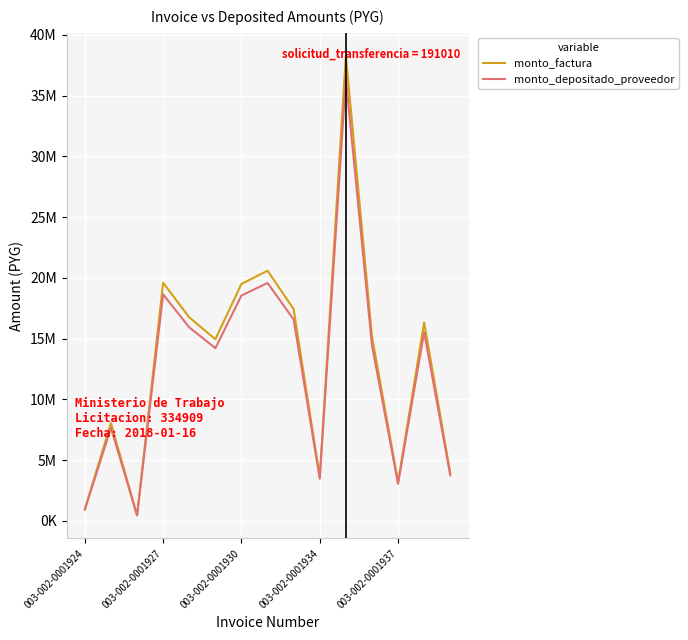

Is this an area chart (filled region under the line)?

No